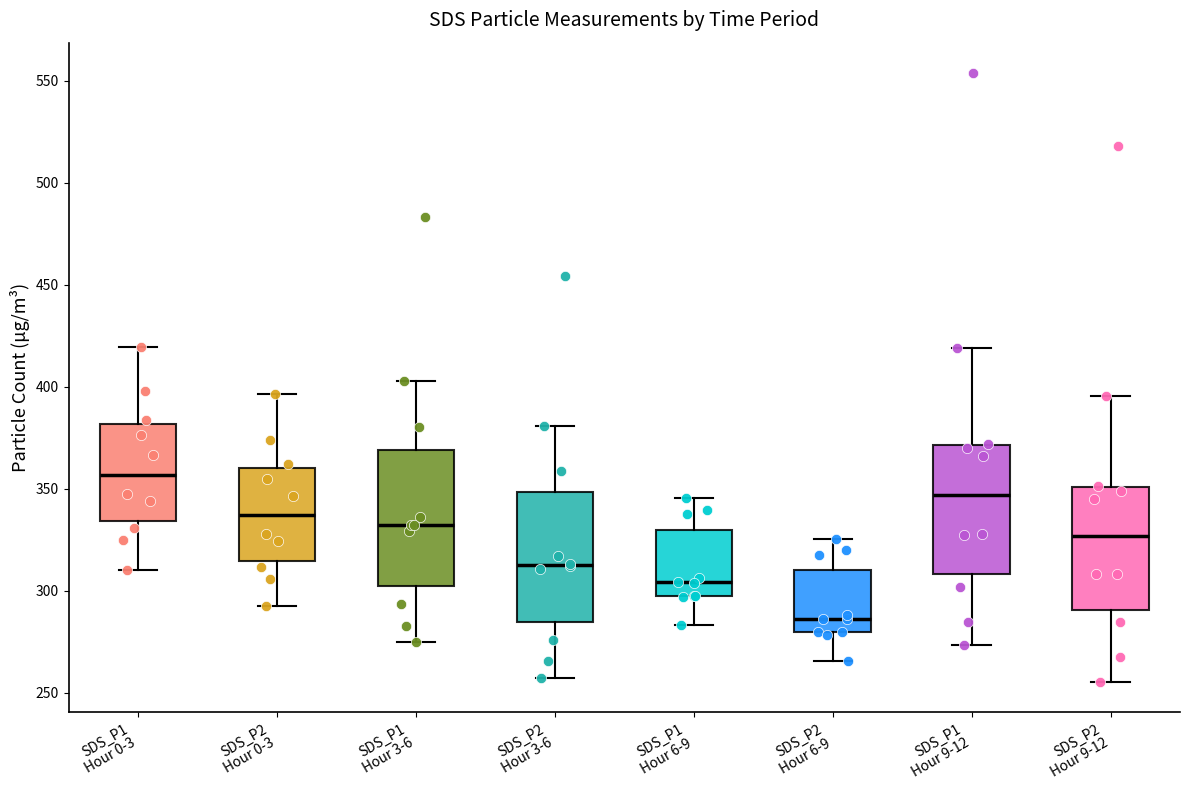

Reading left to right, transcribe this box plot: for each box, give where its median line is, the range the box spans, and where its two whiskers end, as read against the y-axis. The values are not printed on the chart, so give them approximately, as read against the axis.

SDS_P1 Hour 0-3: median 355, box 335 to 380, whiskers 310 to 420
SDS_P2 Hour 0-3: median 335, box 315 to 360, whiskers 290 to 395
SDS_P1 Hour 3-6: median 330, box 300 to 370, whiskers 275 to 405
SDS_P2 Hour 3-6: median 315, box 285 to 350, whiskers 255 to 380
SDS_P1 Hour 6-9: median 305, box 295 to 330, whiskers 285 to 345
SDS_P2 Hour 6-9: median 285, box 280 to 310, whiskers 265 to 325
SDS_P1 Hour 9-12: median 345, box 310 to 370, whiskers 275 to 420
SDS_P2 Hour 9-12: median 325, box 290 to 350, whiskers 255 to 395